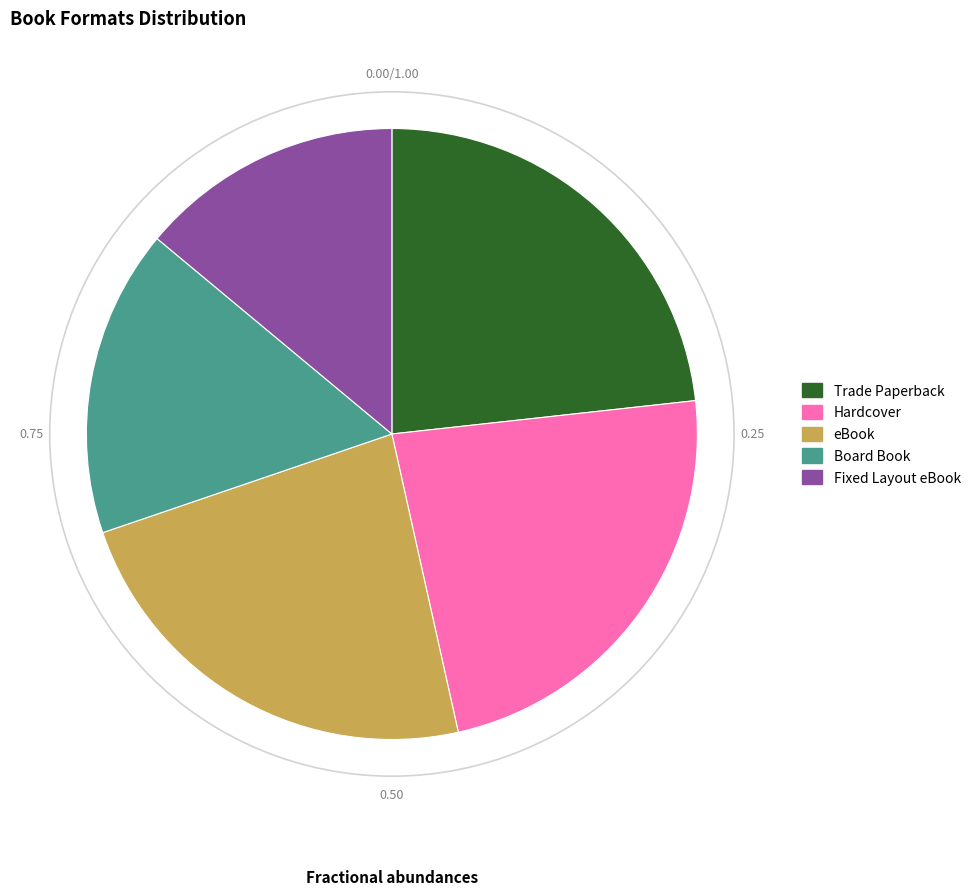

Is there any slice that represents more than half of the pie?

No